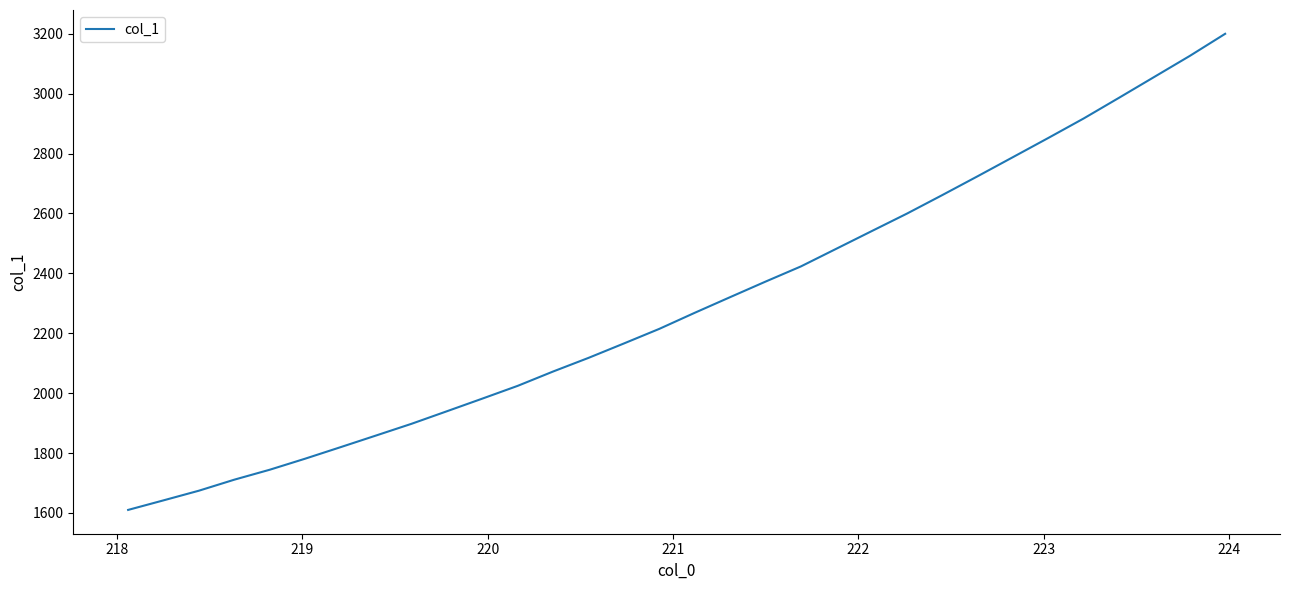

How many lines are shown in the chart?

1